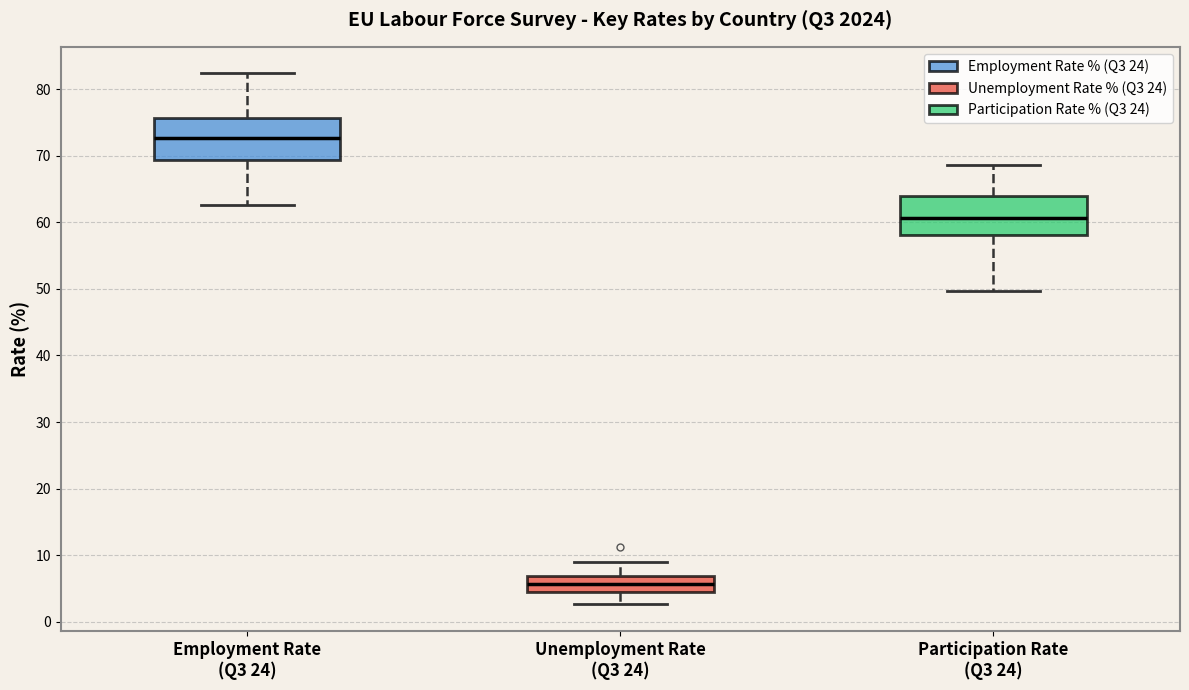

Reading left to right, read every box against the y-axis: the position of its median line, the range the box covers, and the ends of its whiskers. The values are not printed on the chart, so give them approximately, as read against the axis.

Employment Rate (Q3 24): median 73, box 69 to 76, whiskers 63 to 82
Unemployment Rate (Q3 24): median 6, box 5 to 7, whiskers 3 to 9
Participation Rate (Q3 24): median 61, box 58 to 64, whiskers 50 to 69